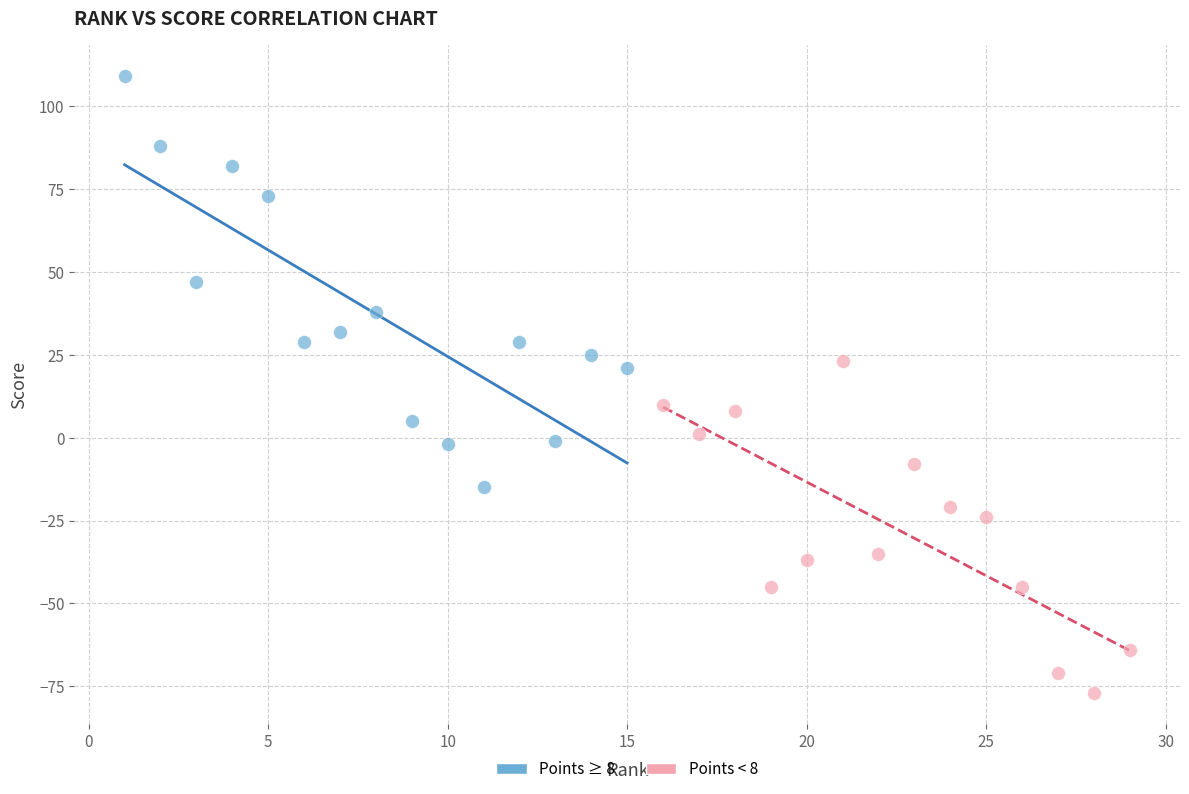

Which series contains the lowest Y value?

Points < 8